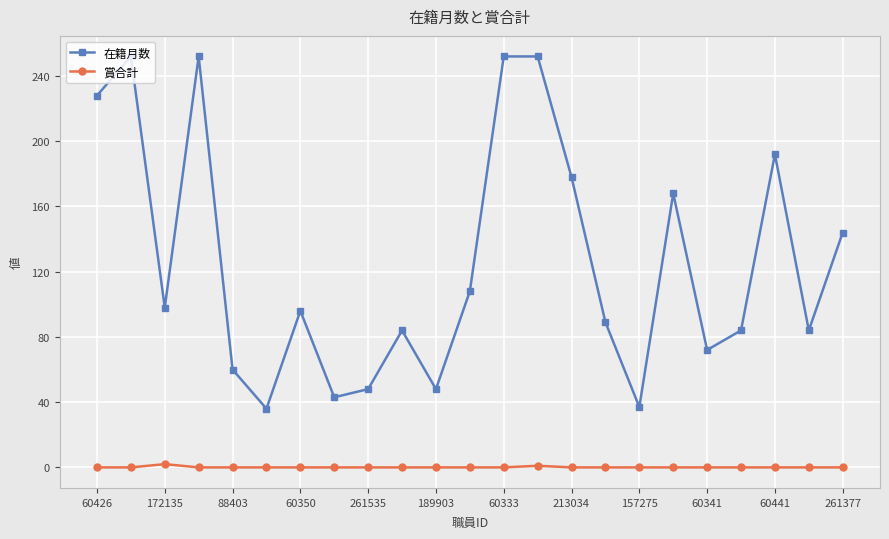

How many lines are shown in the chart?

2